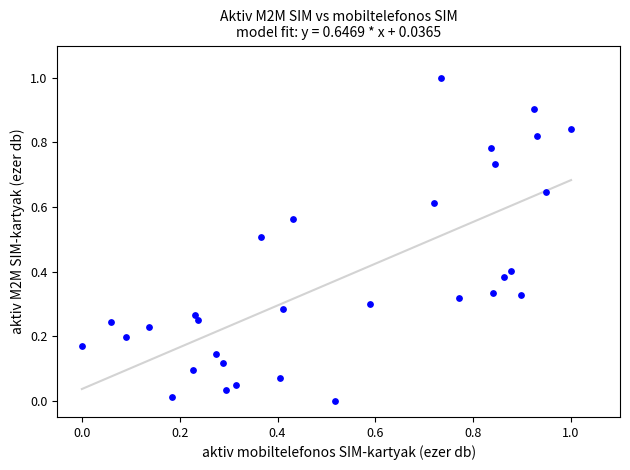

What is the range of X values (max minus min)?

1.0